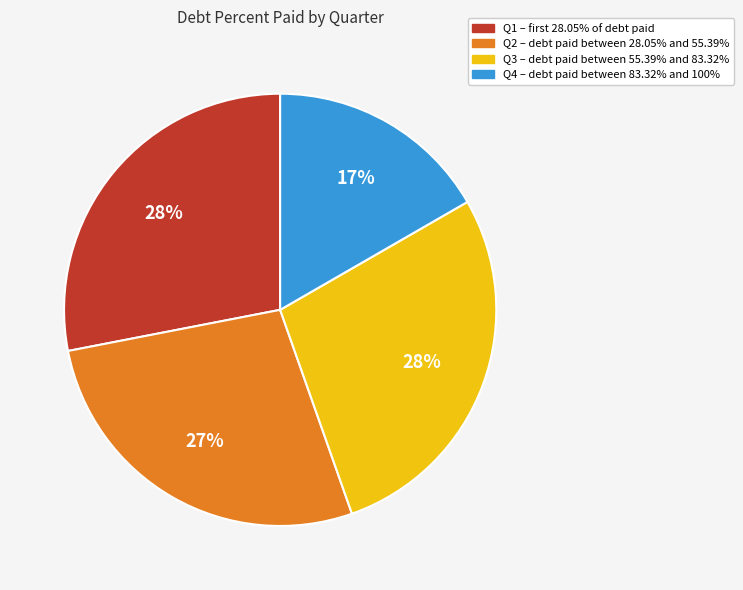

Is it true that Q1 is 17% of the pie?

False